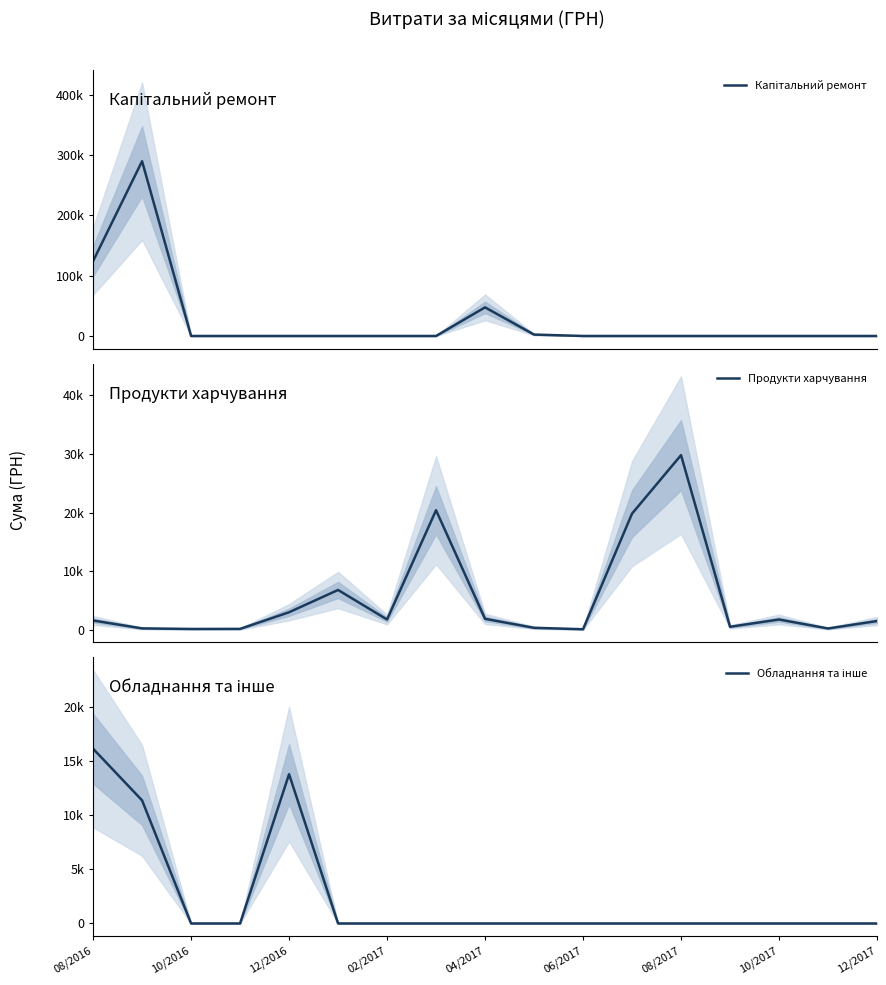

The Продукти харчування series shows 33659.0 at 11. True or false?

False